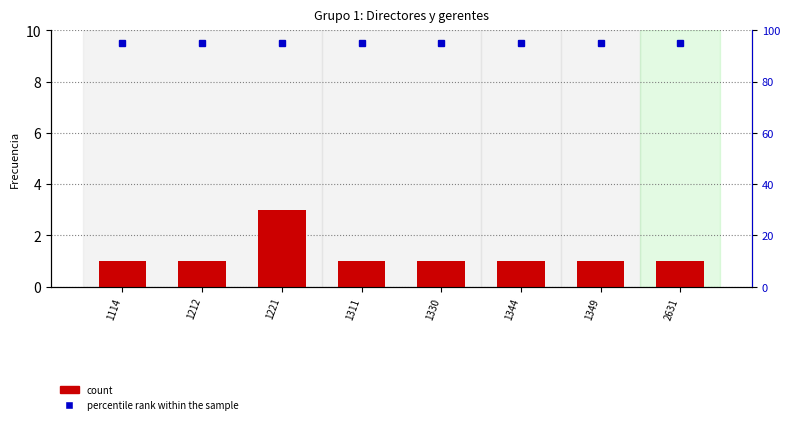

What is the value of the percentile rank within the sample bar at the 2nd from the left?

95